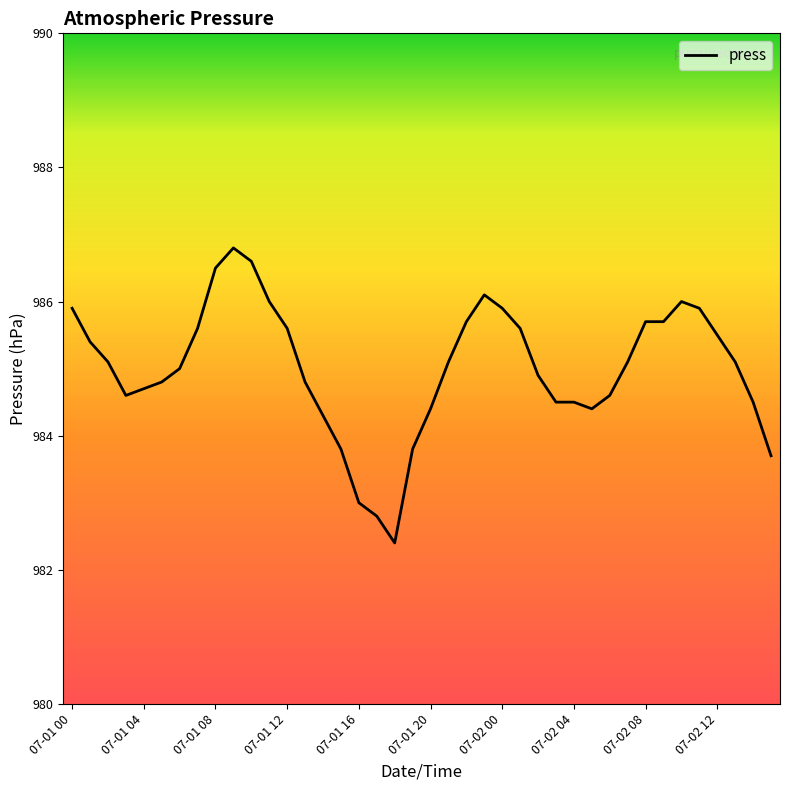

What is the sum of all values?

39400.4